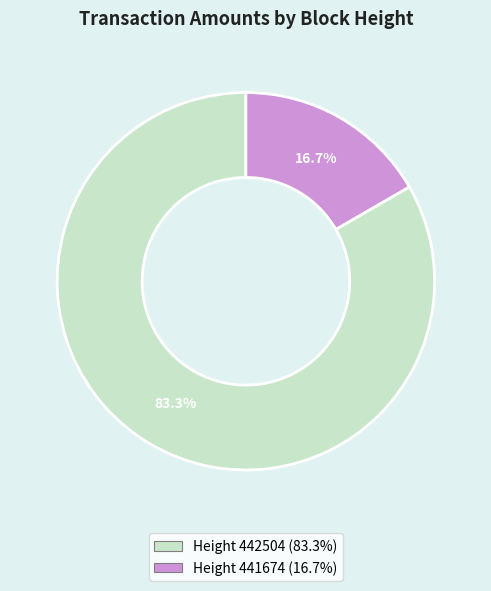

How many segments does this pie chart have?

2